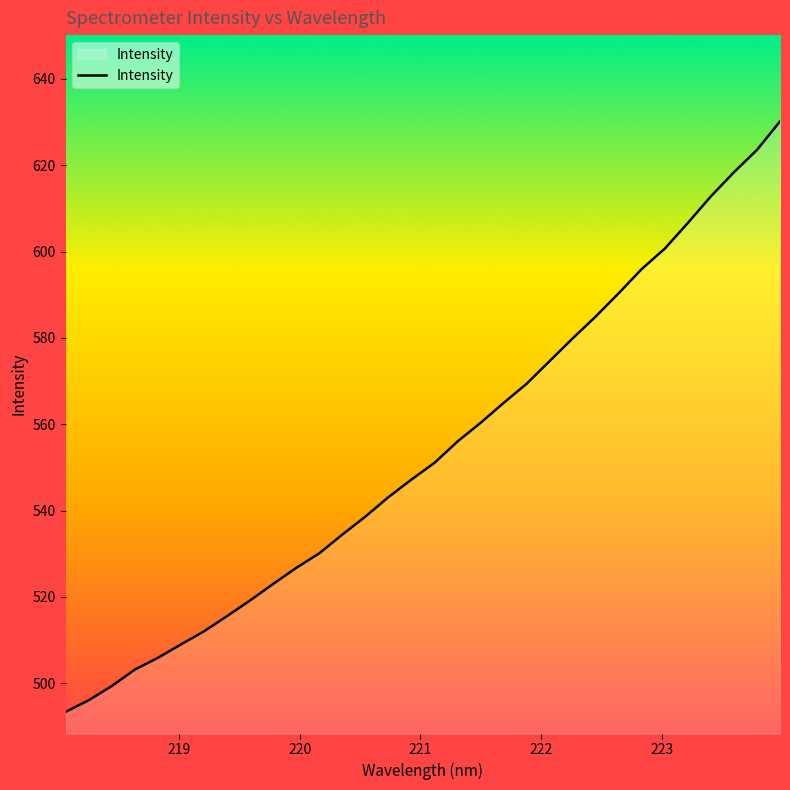

What is the difference between the maximum and minimum values?

136.8